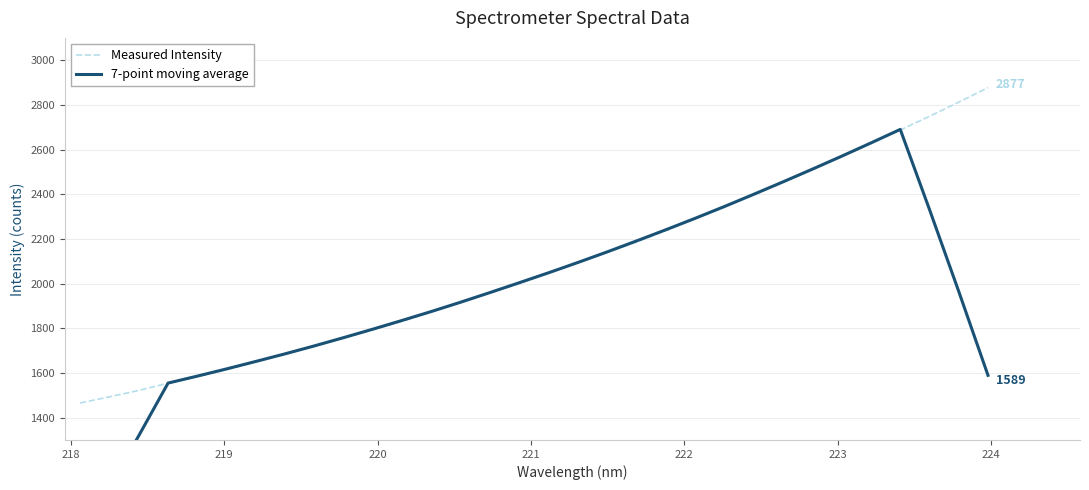

What is the minimum value for Measured Intensity?

1465.5